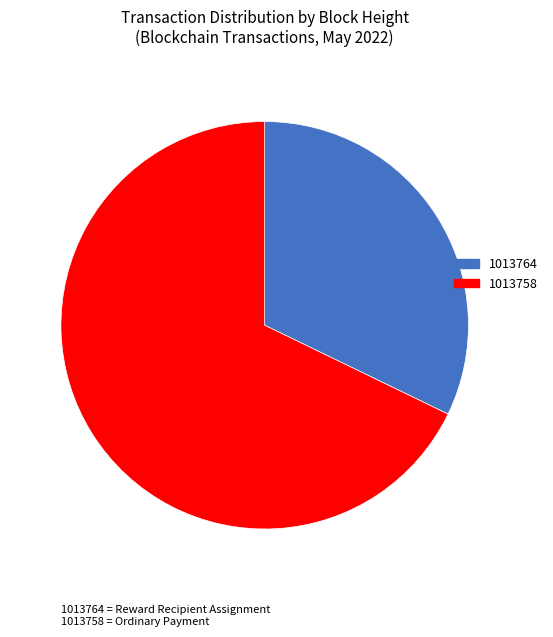

Which slice is the smallest?

1013764